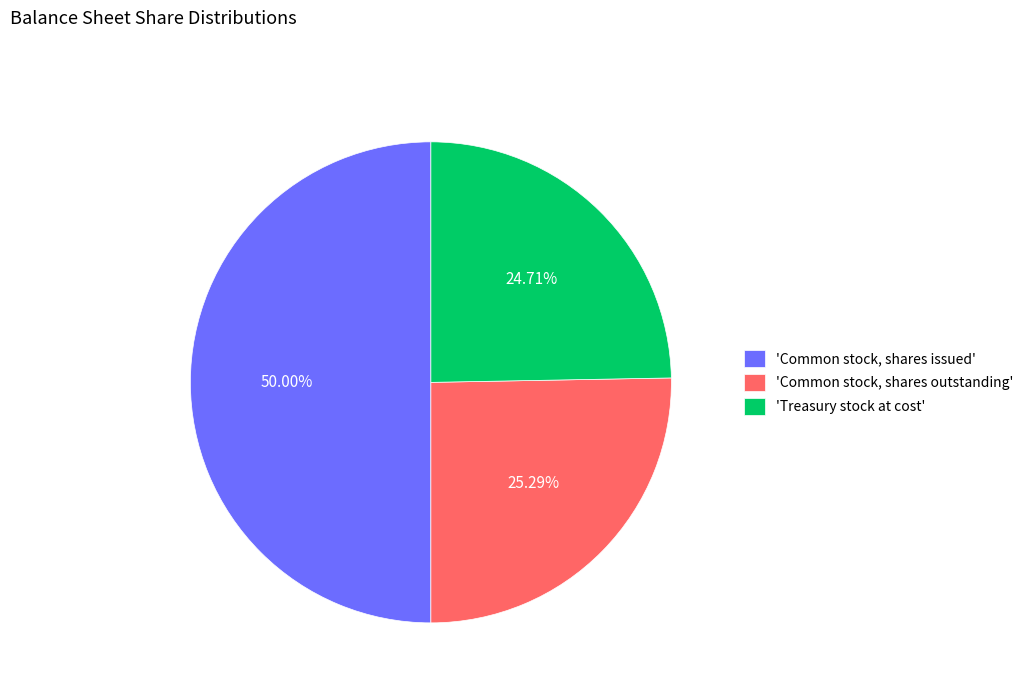

Rank the categories by value from highest to lowest.

'Common stock, shares issued', 'Common stock, shares outstanding', 'Treasury stock at cost'